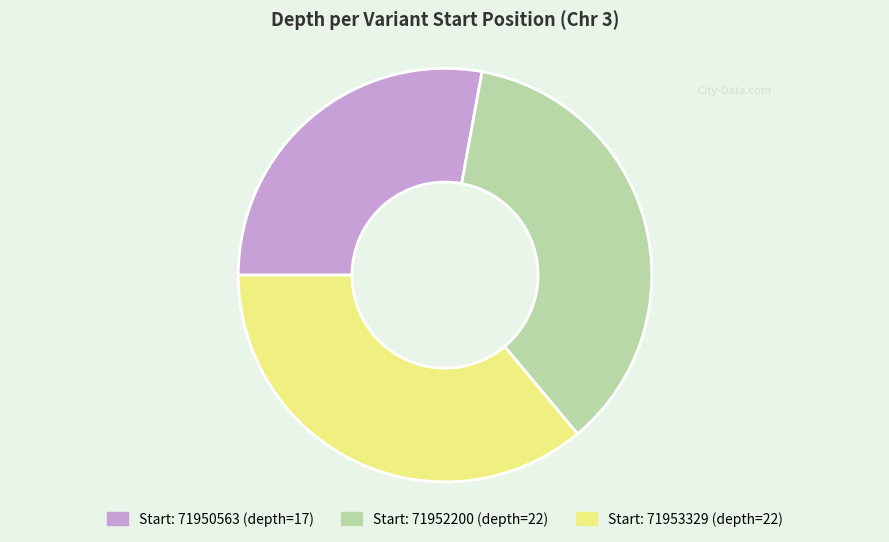

Is there a majority slice in this chart?

No